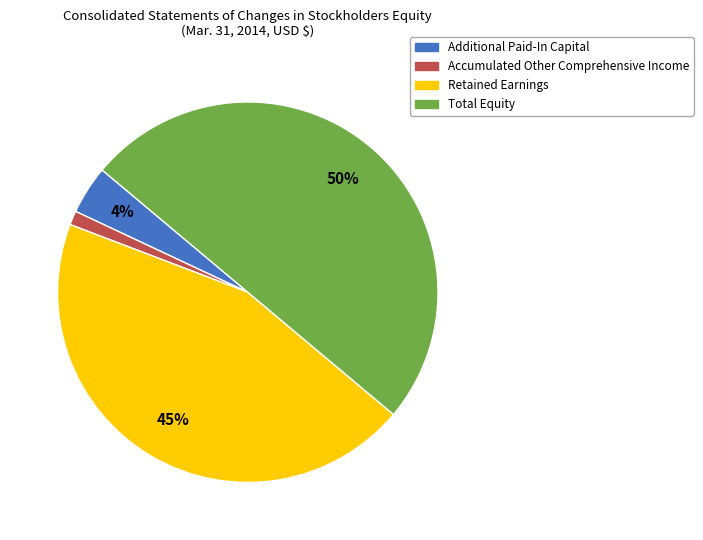

Which has a higher value, Total Equity or Additional Paid-In Capital?

Total Equity